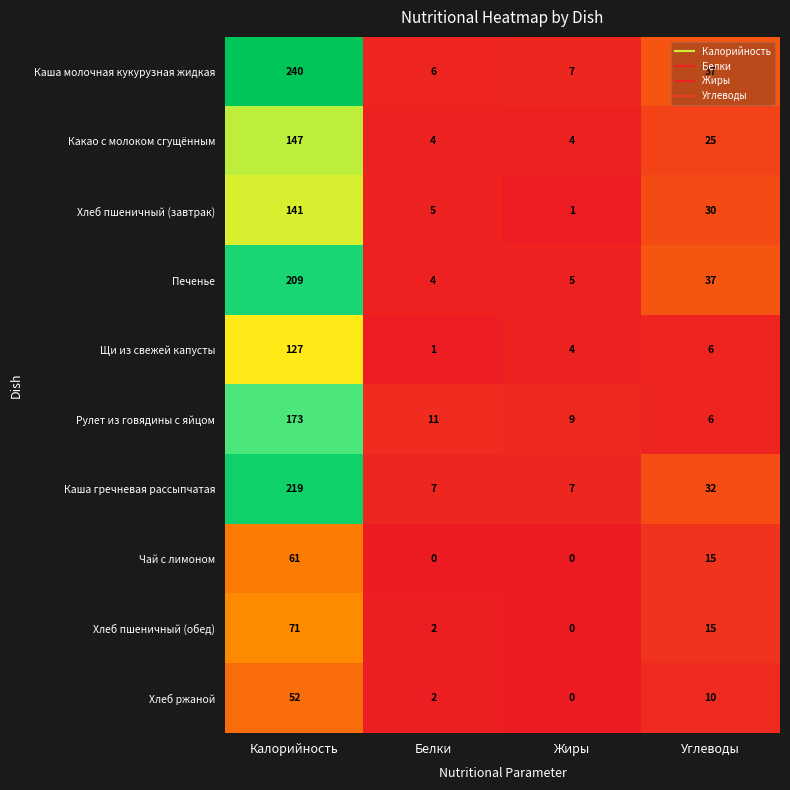

What is the average value of the Хлеб ржаной series?

16